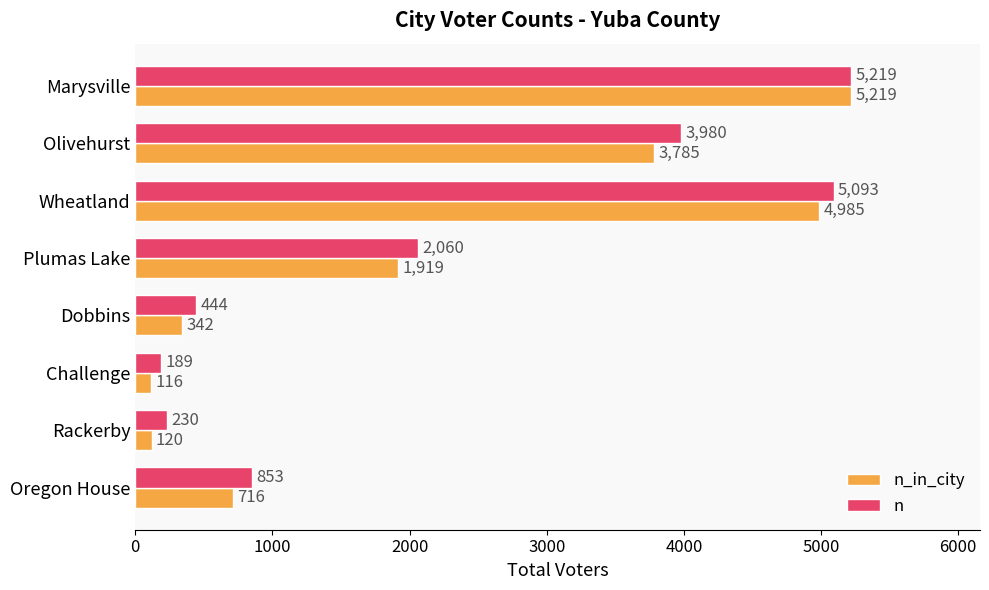

At how many categories does at least one series exceed 1395?

4